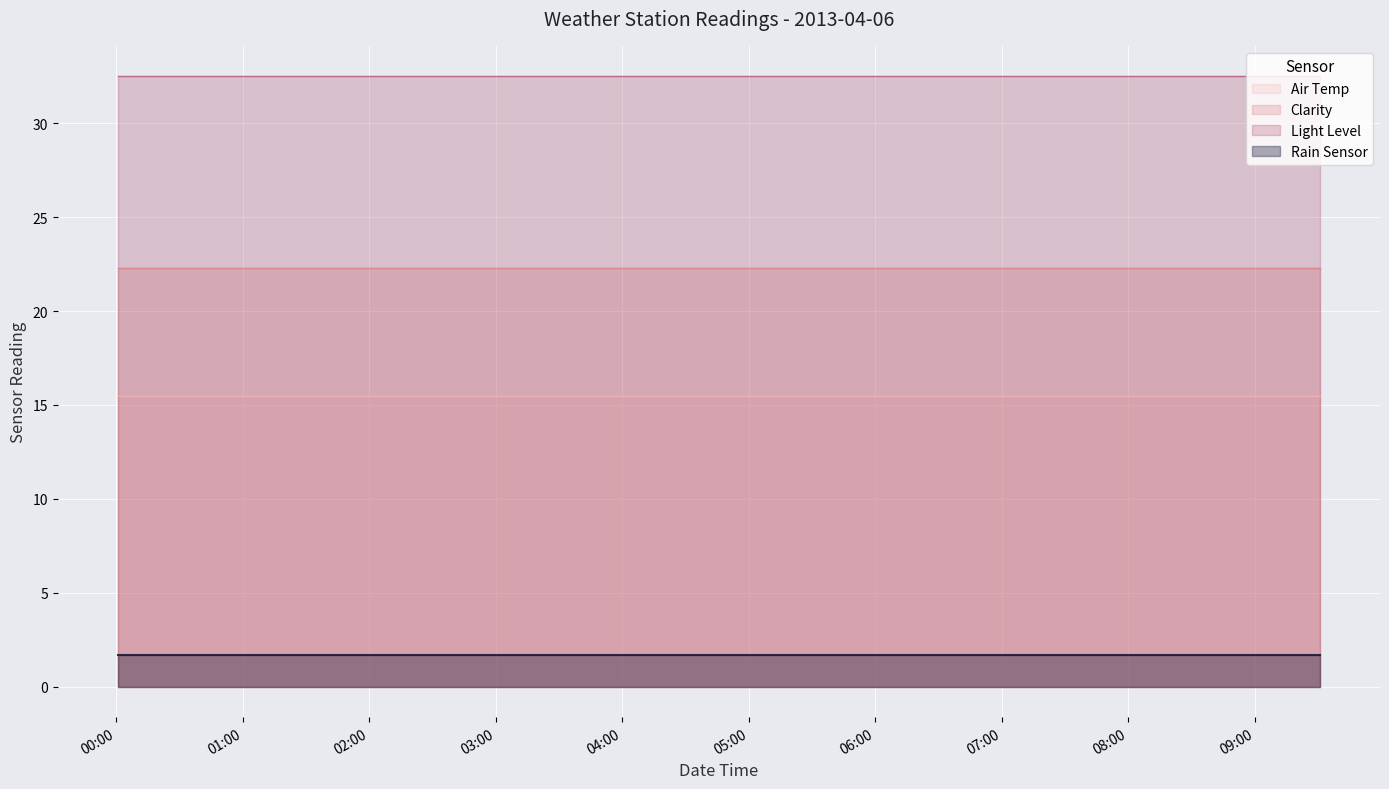

What are all the series names shown in the legend?

Air Temp, Clarity, Light Level, Rain Sensor